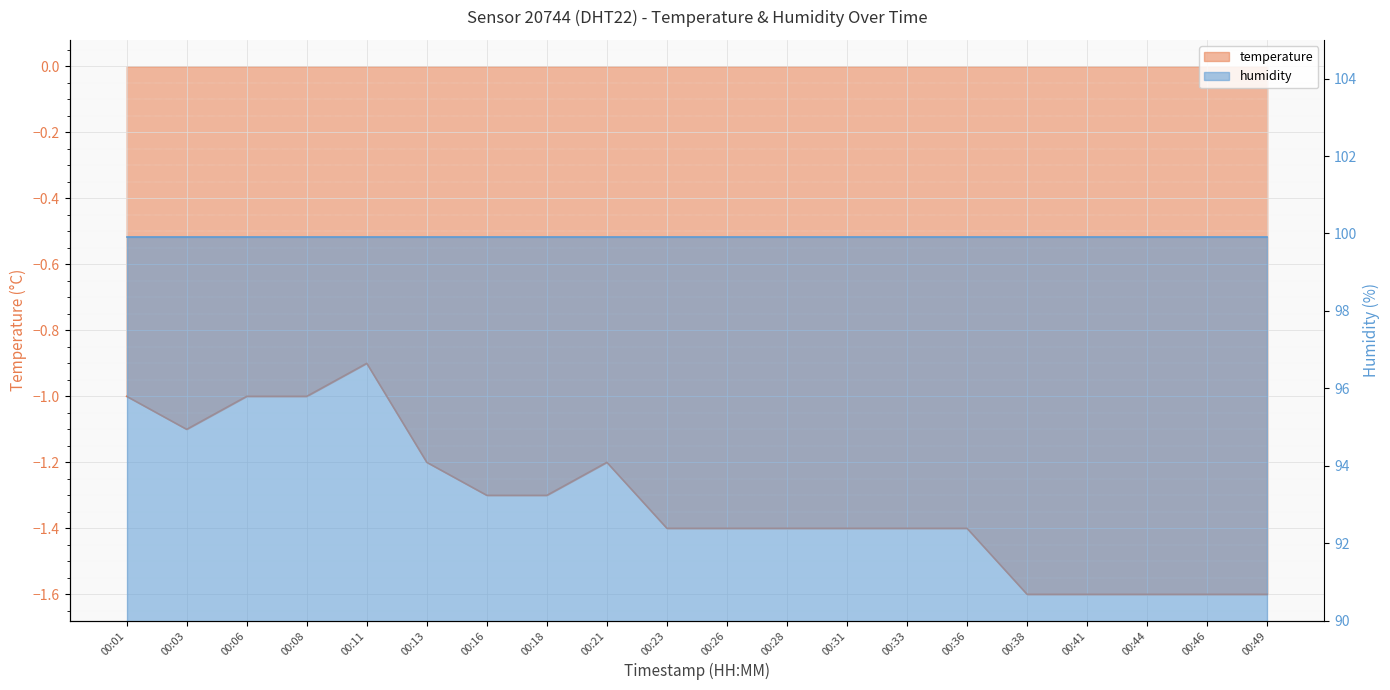

What is the value of the 18th point from the left?

-1.6